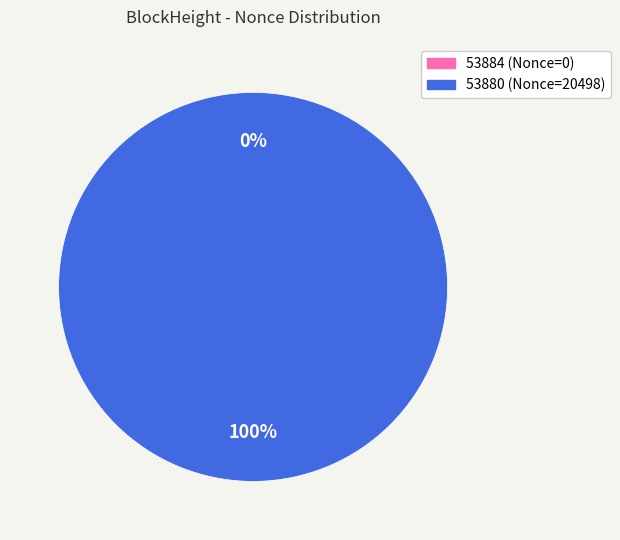

Does 53884 represent more than half of the total?

No